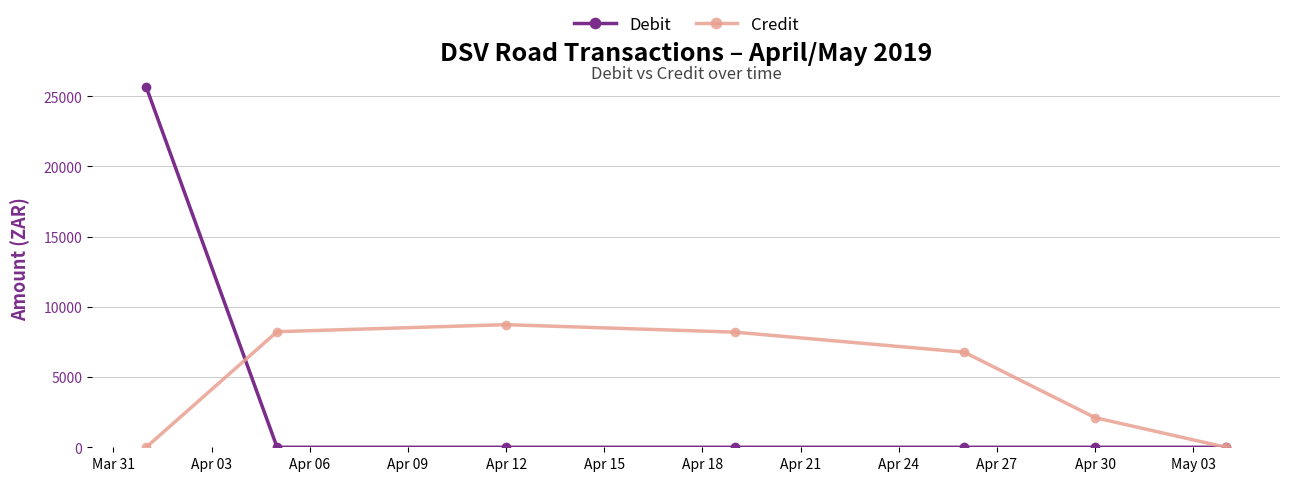

At how many categories does at least one series exceed 23245?

1